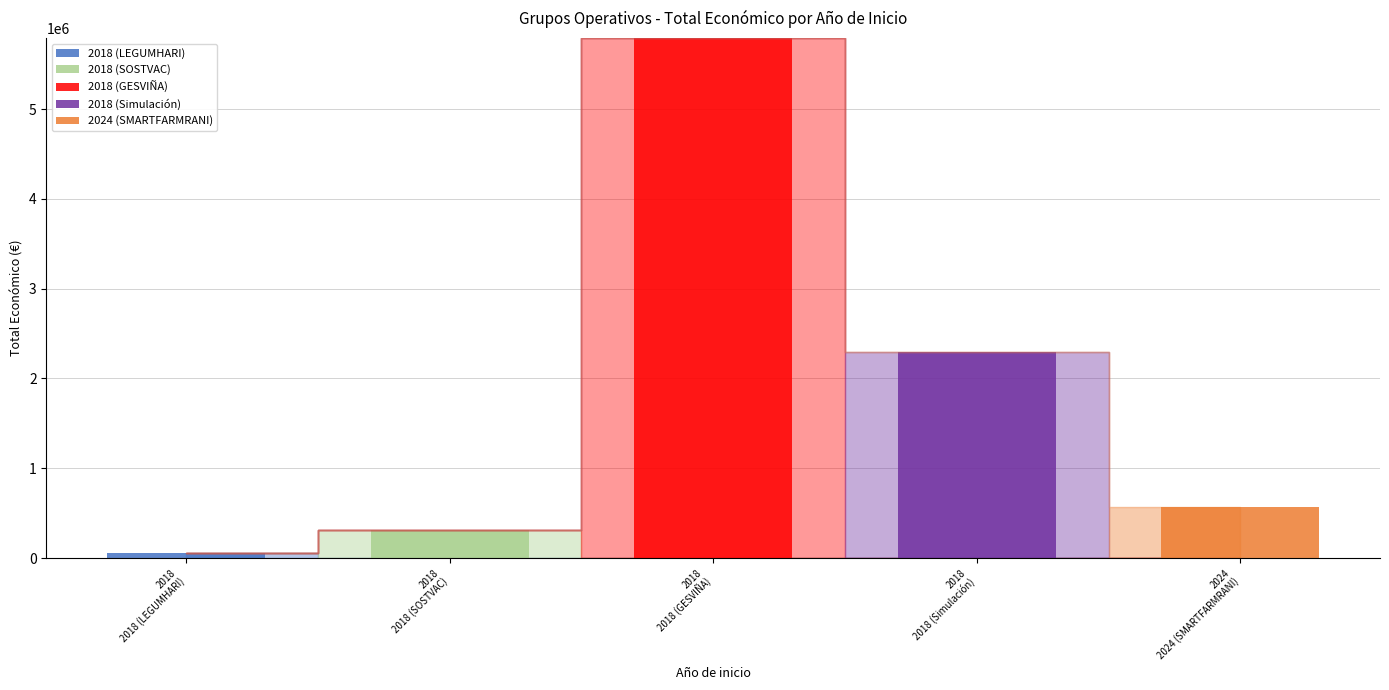

How many data points does each series have?

5